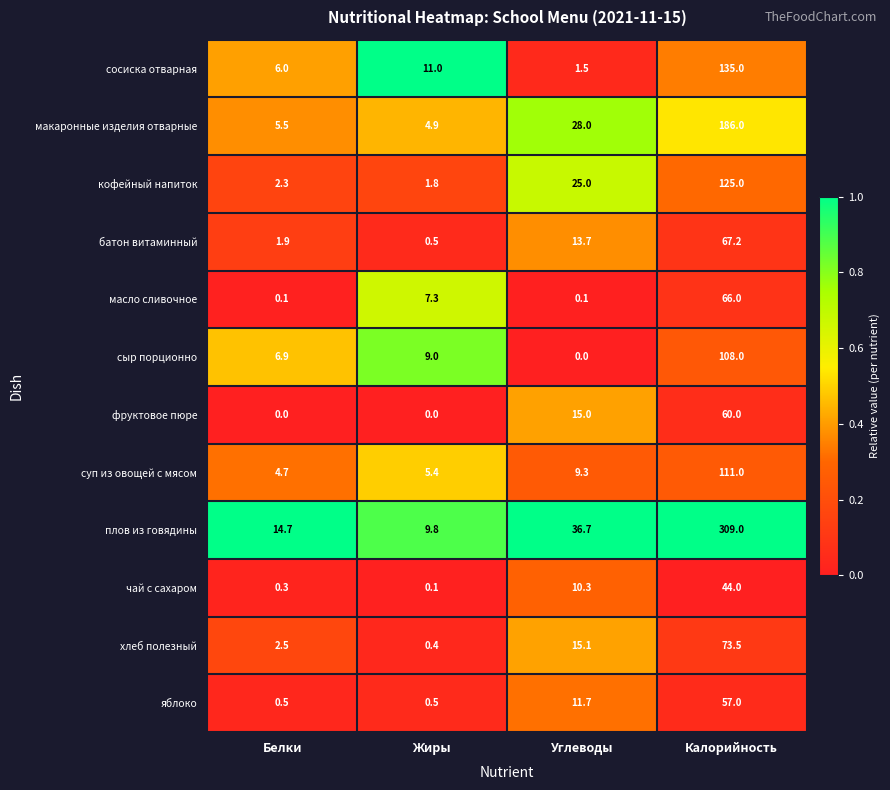

What is the sum of the кофейный напиток values at Белки and Жиры?

4.1